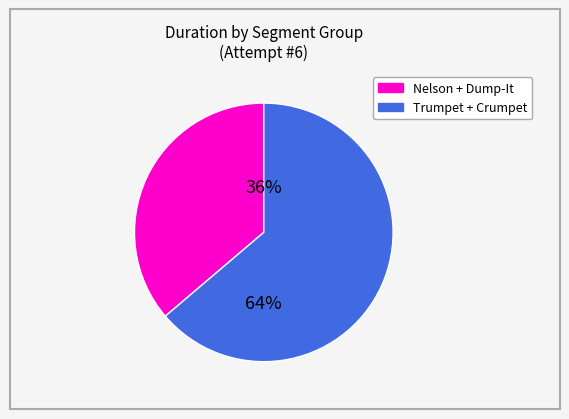

To the nearest percent, what is the difference between the largest and smallest slice percentages?

28%